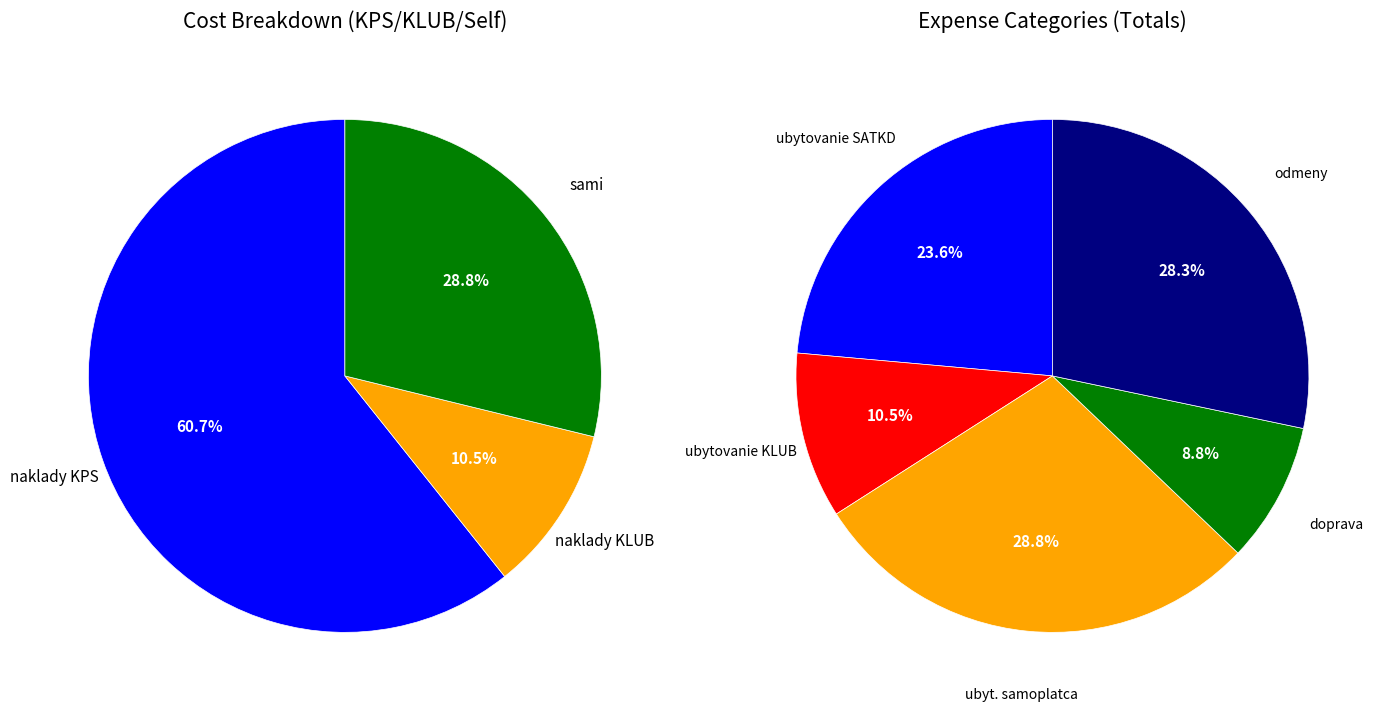

Which slice is the largest?

naklady KPS